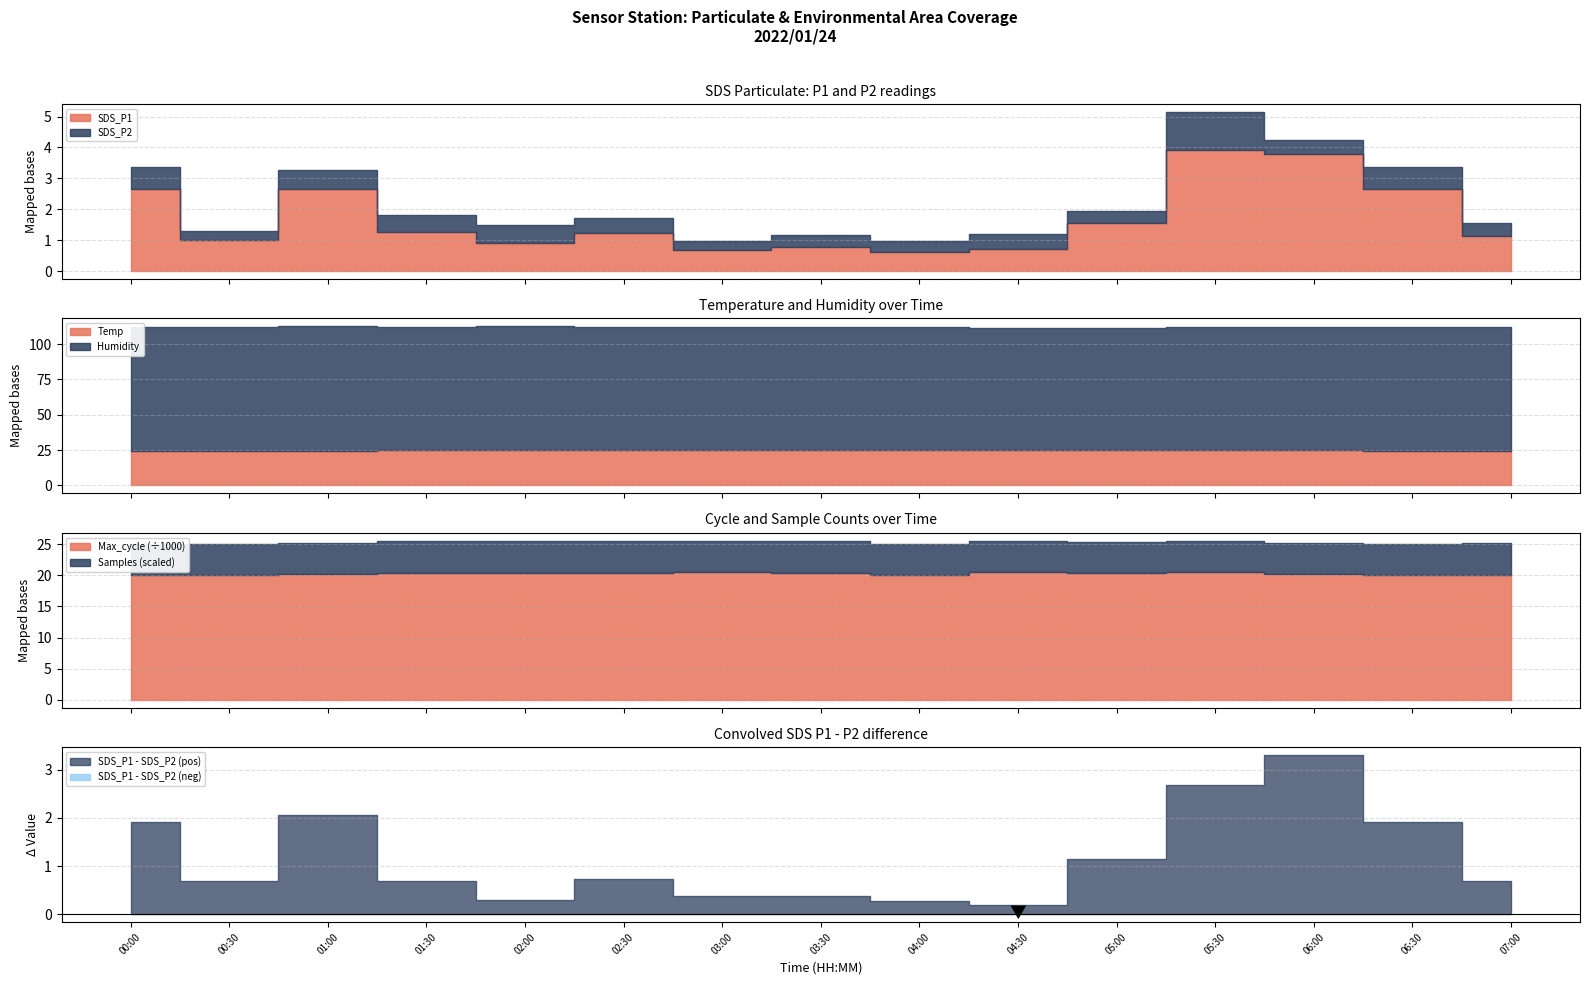

How many data points in SDS_P1 are less than 1?

5